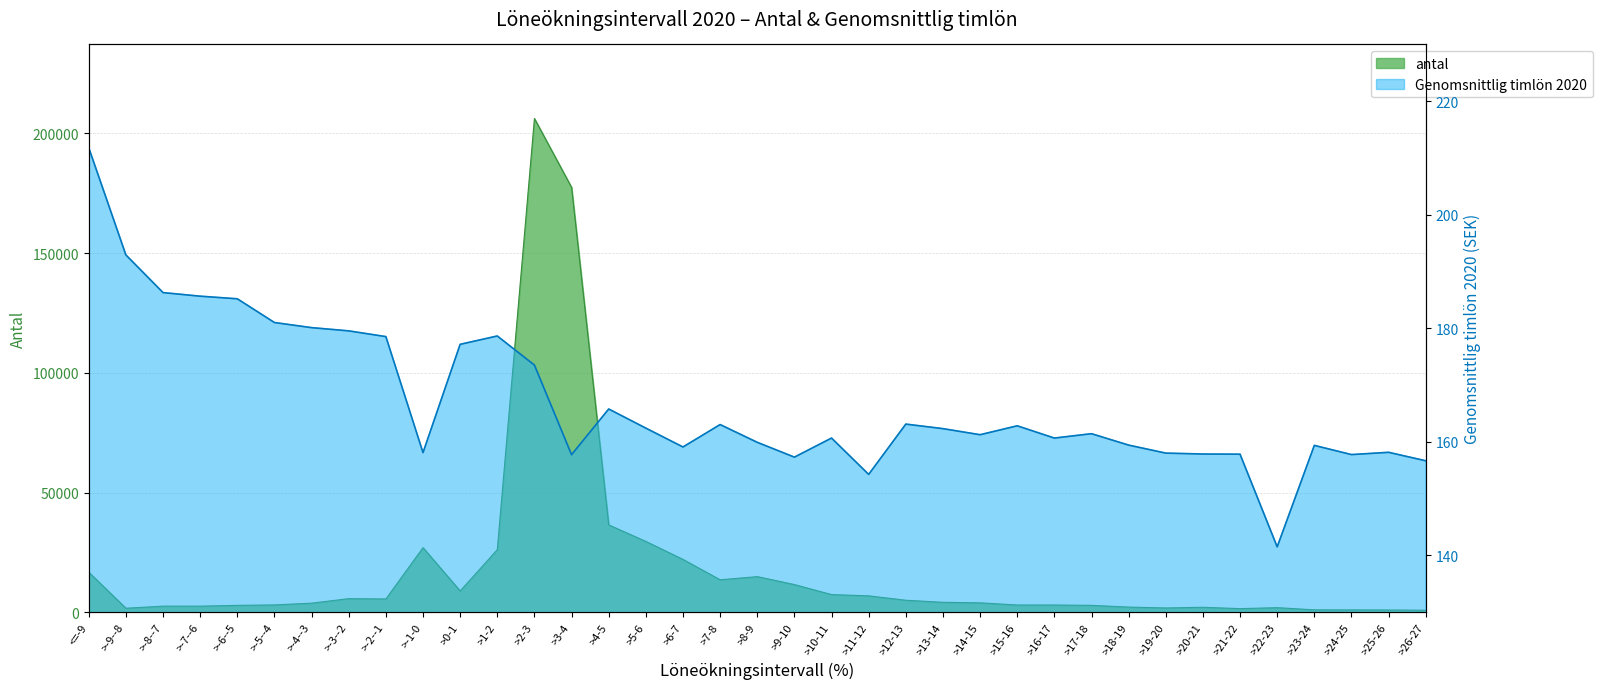

What is the minimum value for Genomsnittlig timlön 2020?

141.5